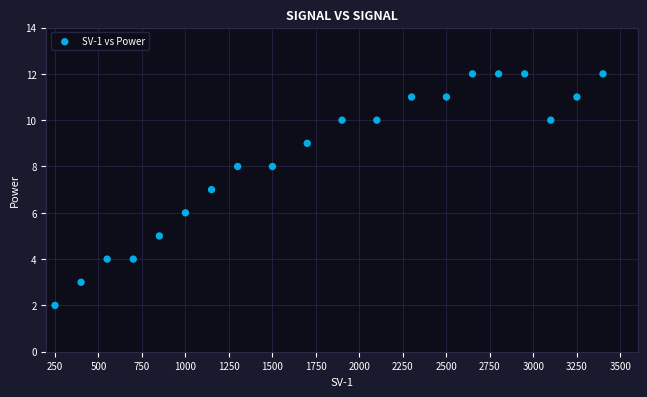

What is the range of Y values (max minus min)?

10